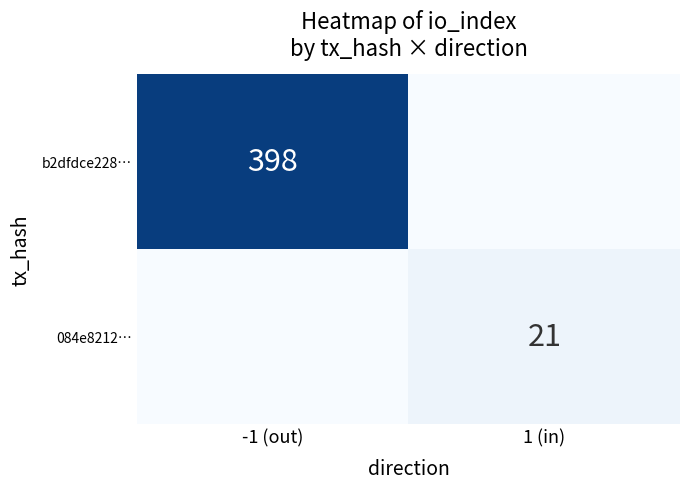

The b2dfdce228… series shows 226 at -1 (out). True or false?

False